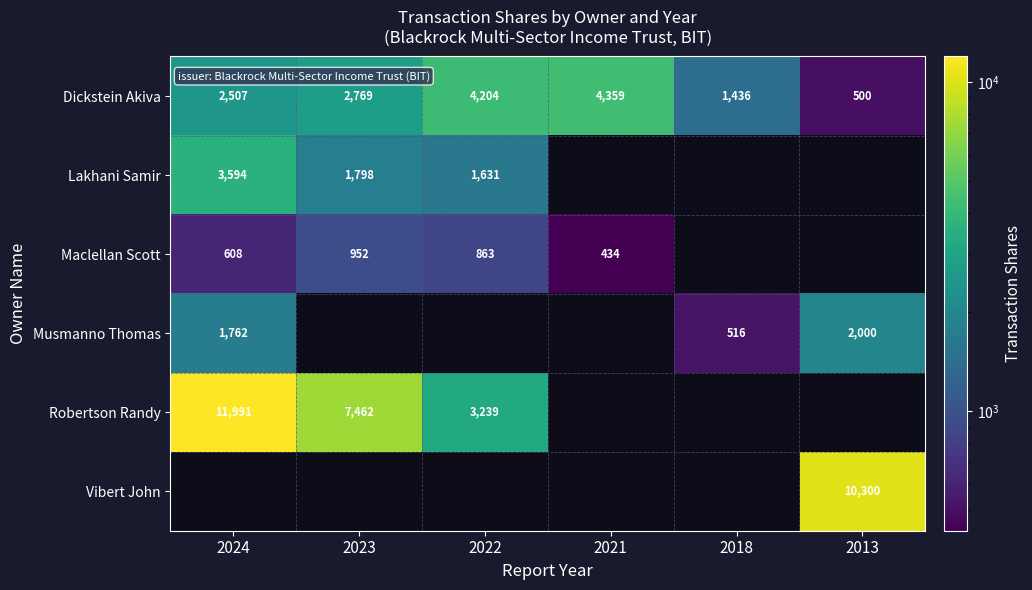

True or false: Robertson Randy has a value of 3499 at 2024.

False